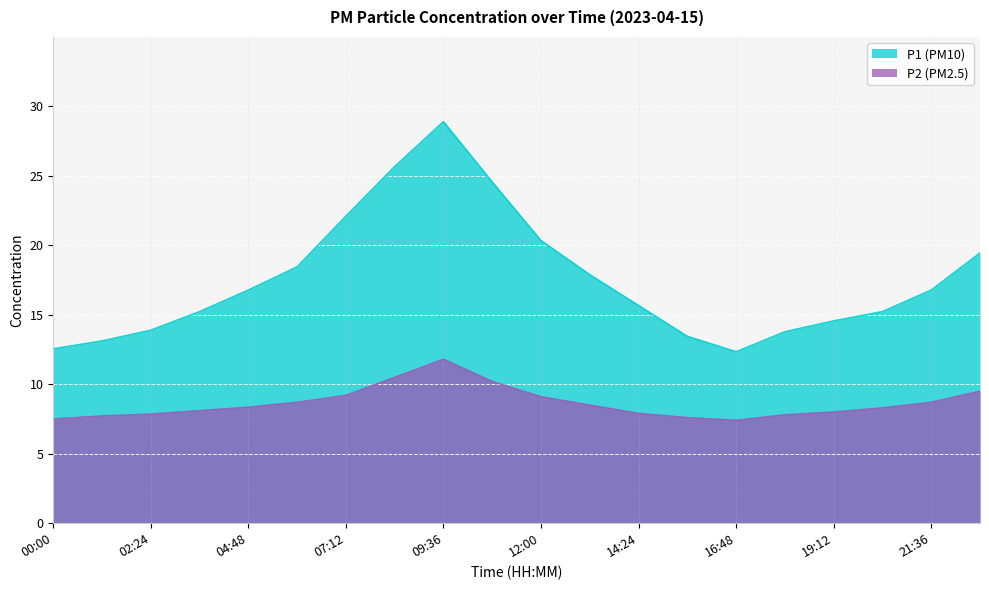

True or false: P2 and P1 cross at least once.

False